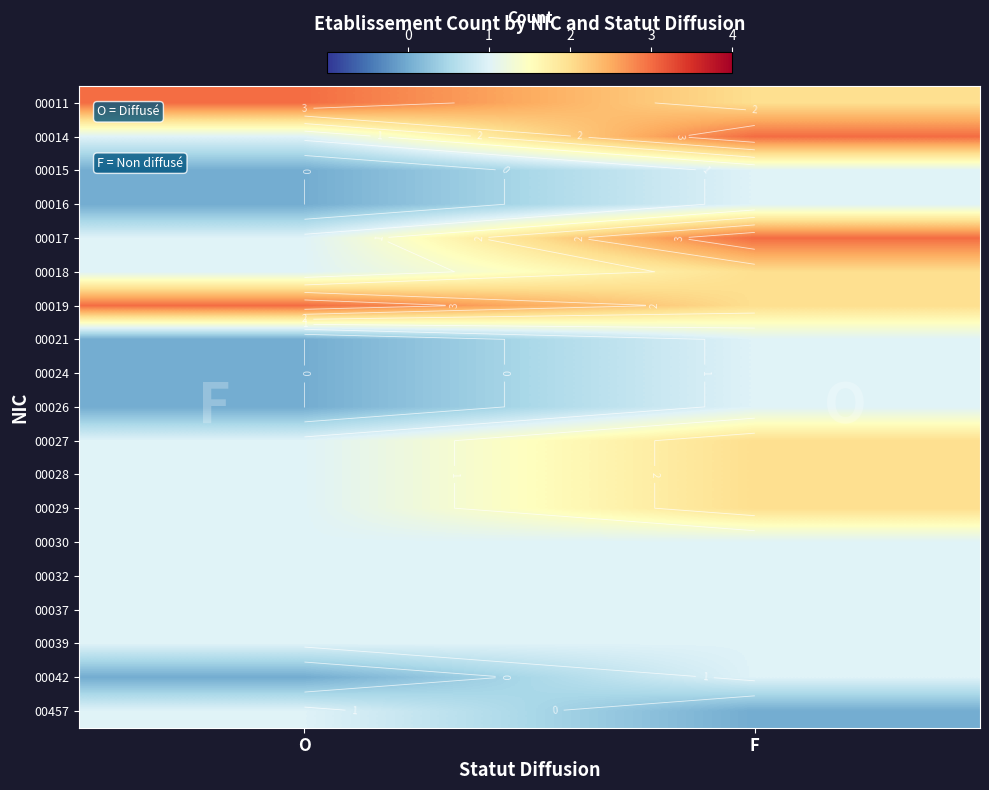

Is it true that 00042 equals 1 at F?

True